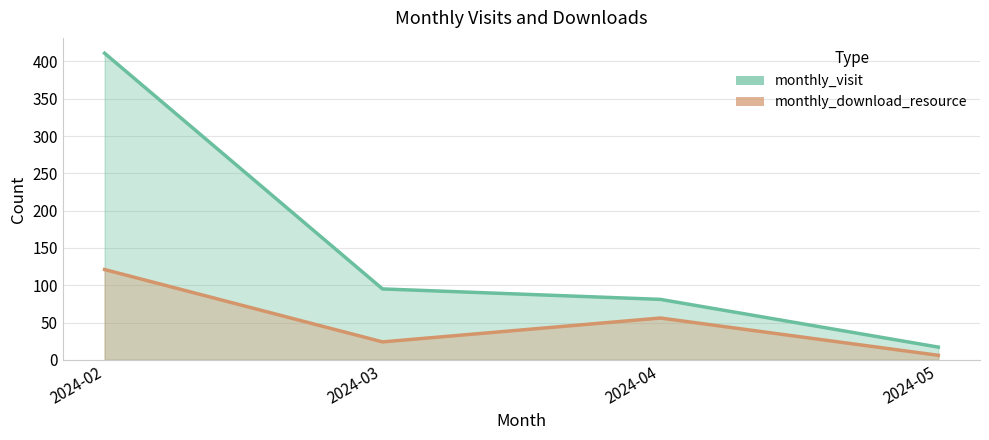

At which category does monthly_download_resource reach its first local valley?

2024-03